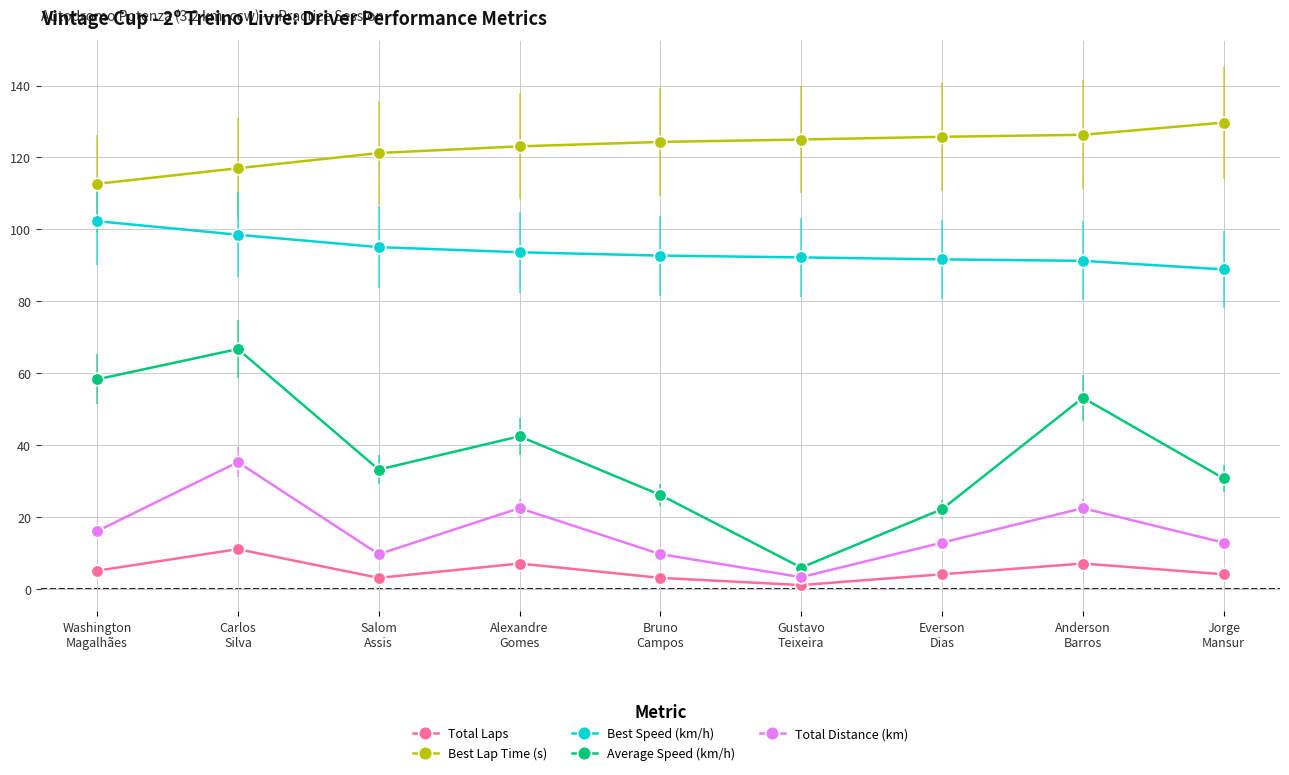

What is the value of the Total Laps point at the 9th from the left?

4.0